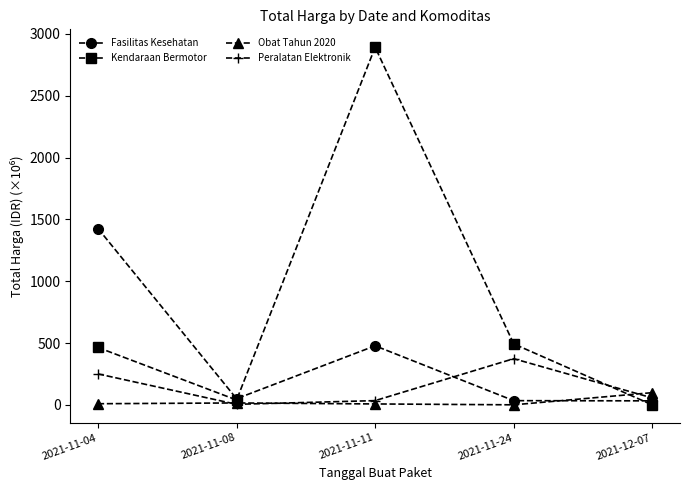

How many lines are shown in the chart?

4